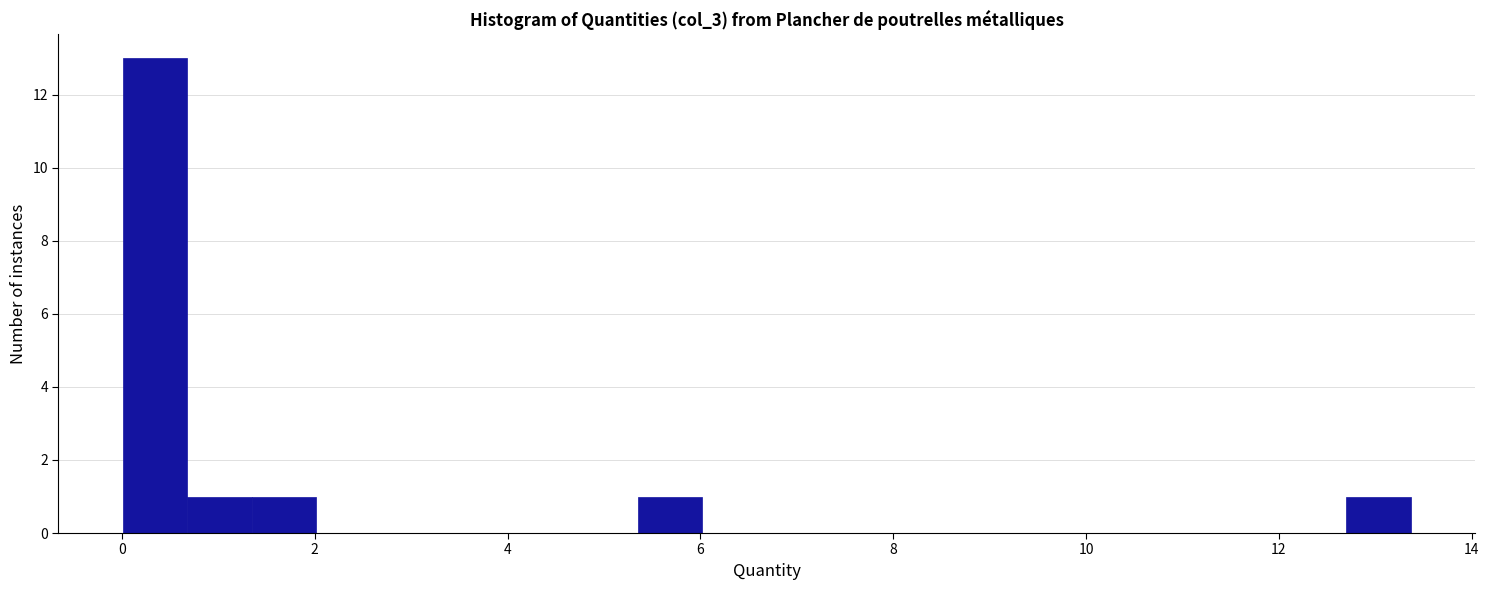

Around what value on the x-axis is the tallest bar? Give the approximate position of its centre, as read against the axis.

0.4